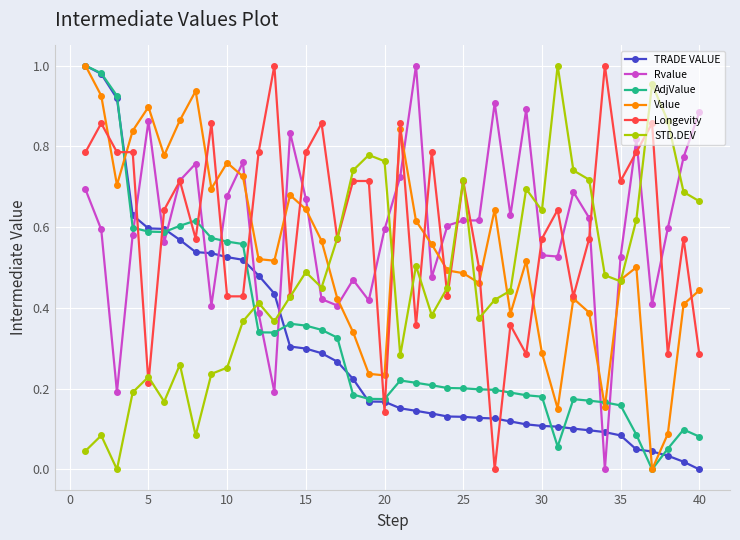

After their last crossing, which series has the higher values: Rvalue or AdjValue?

Rvalue